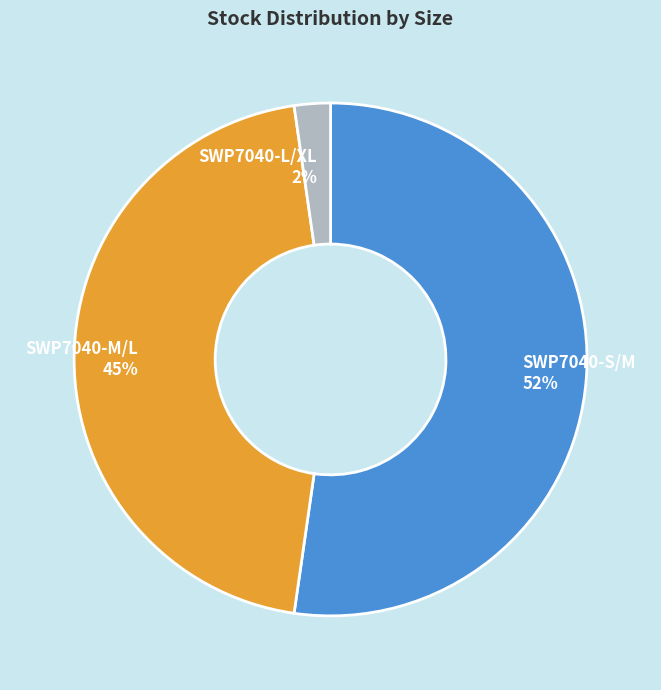

To the nearest percent, what is the average slice percentage?

33%